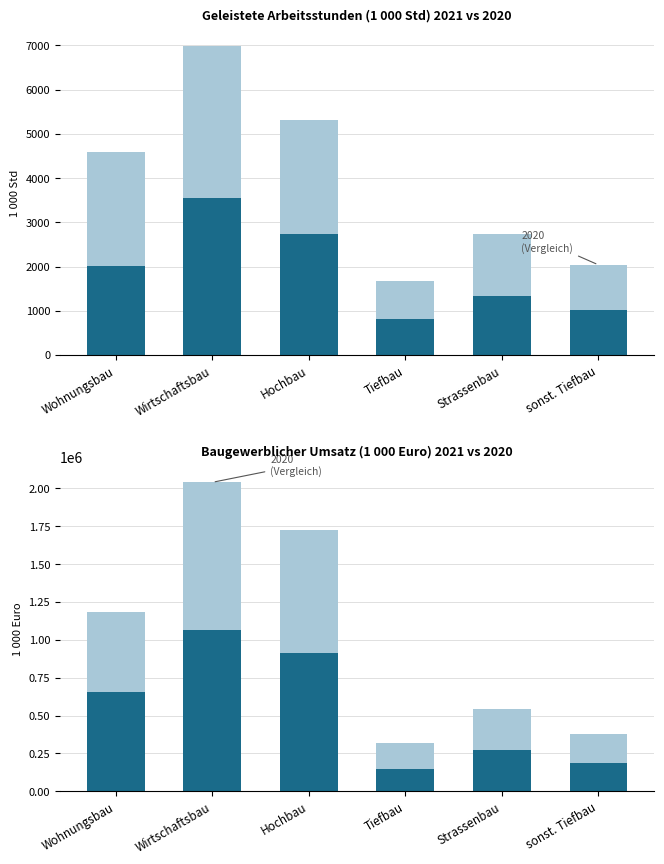

True or false: the data shows 556989.1 at Wirtschaftsbau.

False